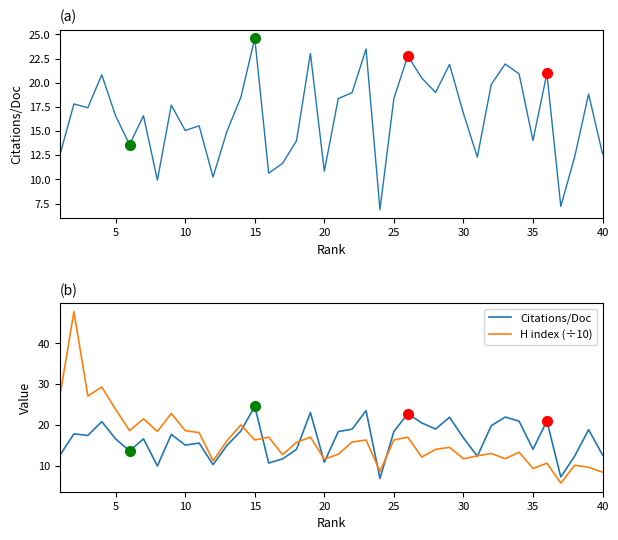

What is the lowest value of the H index (÷10) series?

5.7